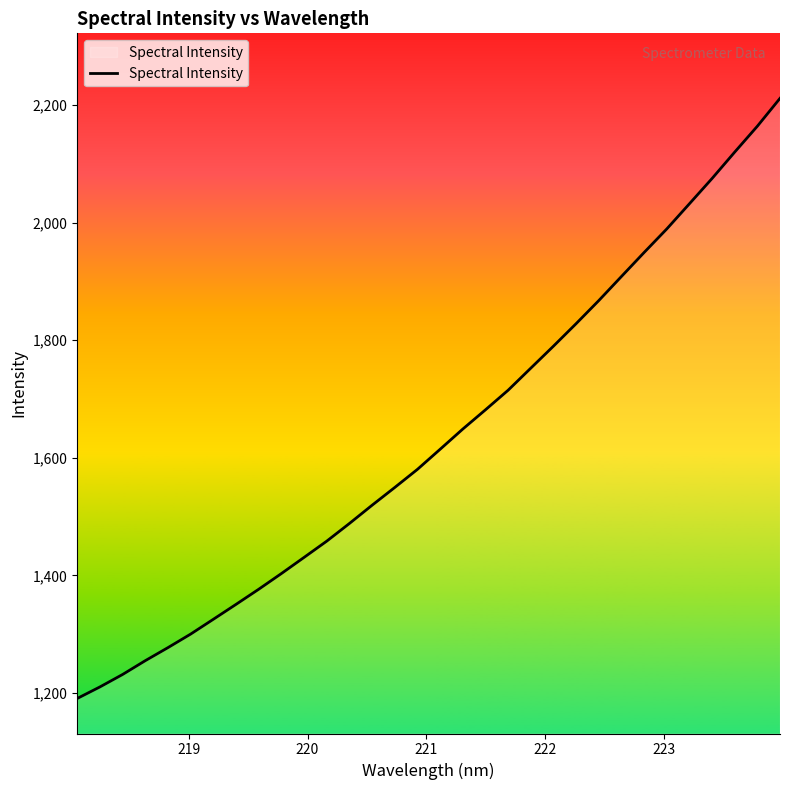

What is the maximum value shown in the chart?

2211.5